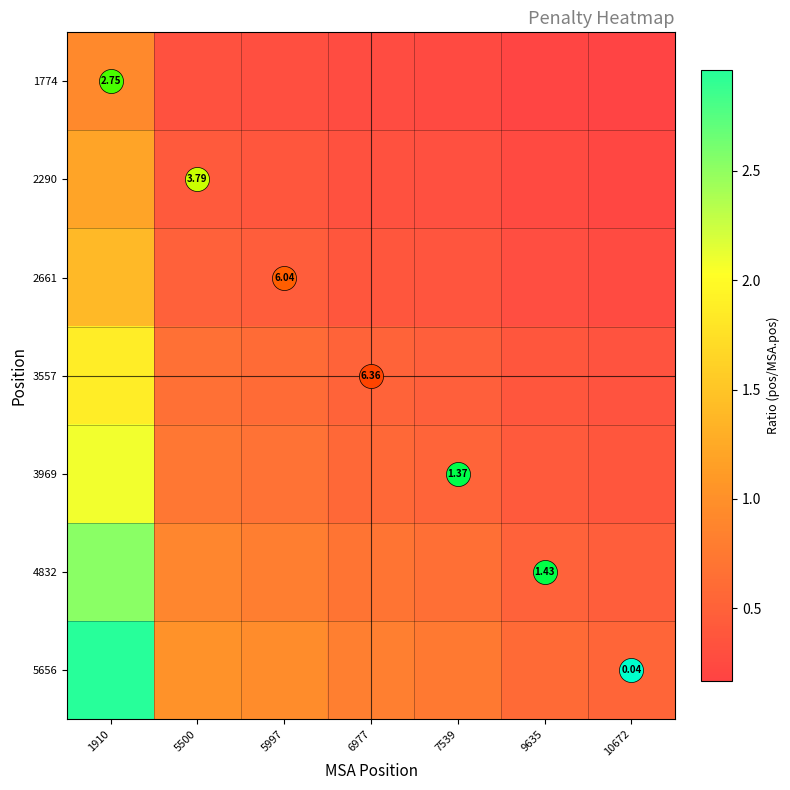

What is the total value across all series at 10672?

2.3